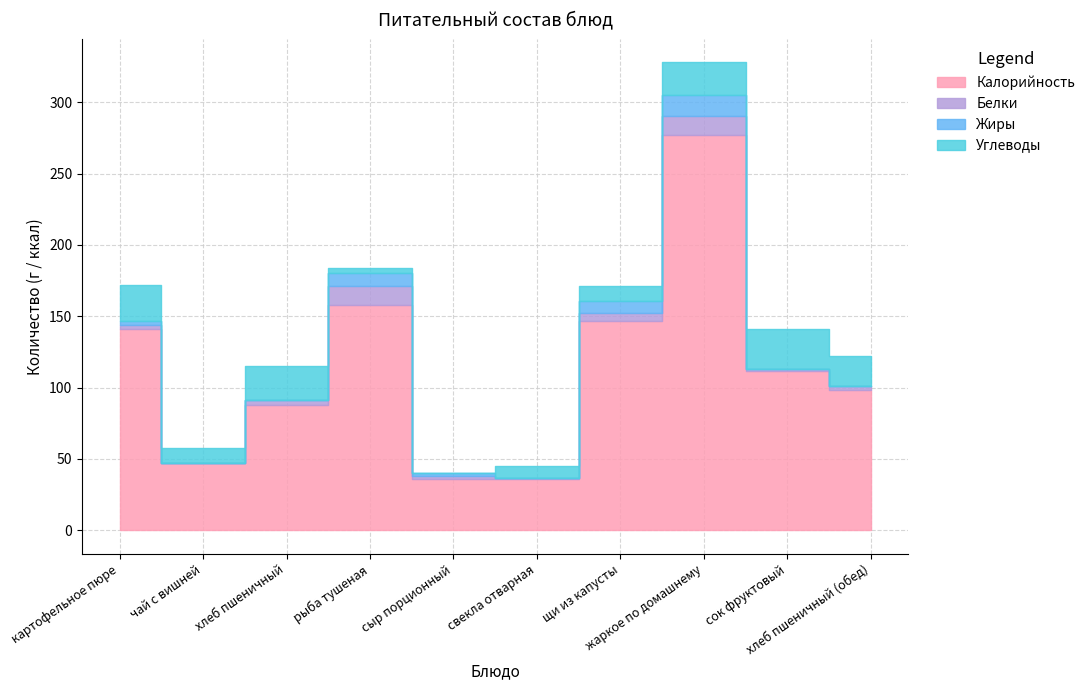

At which label does Калорийность reach its minimum?

сыр порционный